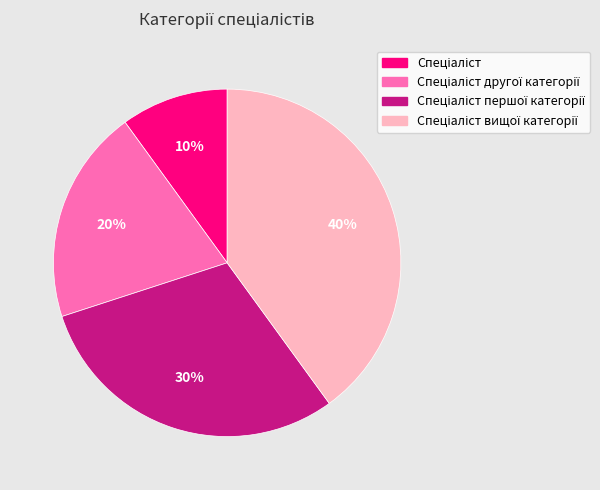

Is there a majority slice in this chart?

No